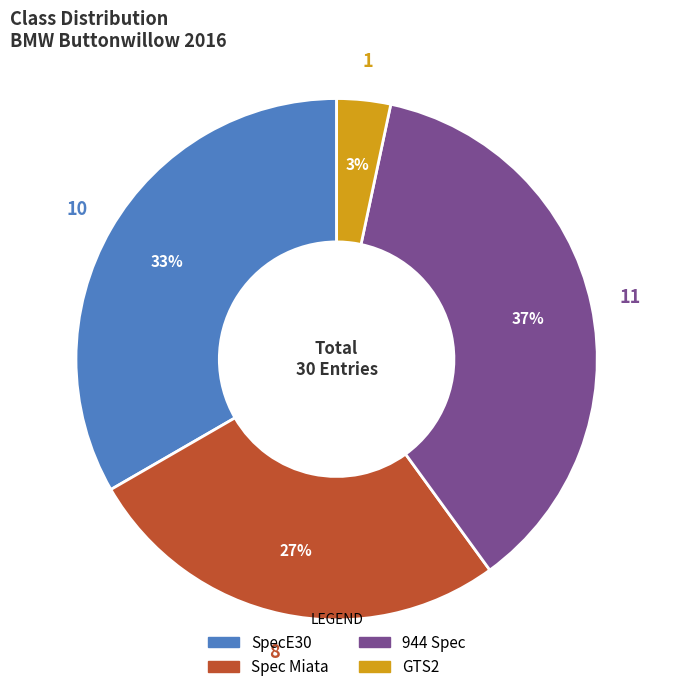

Which has a higher value, Spec Miata or SpecE30?

SpecE30